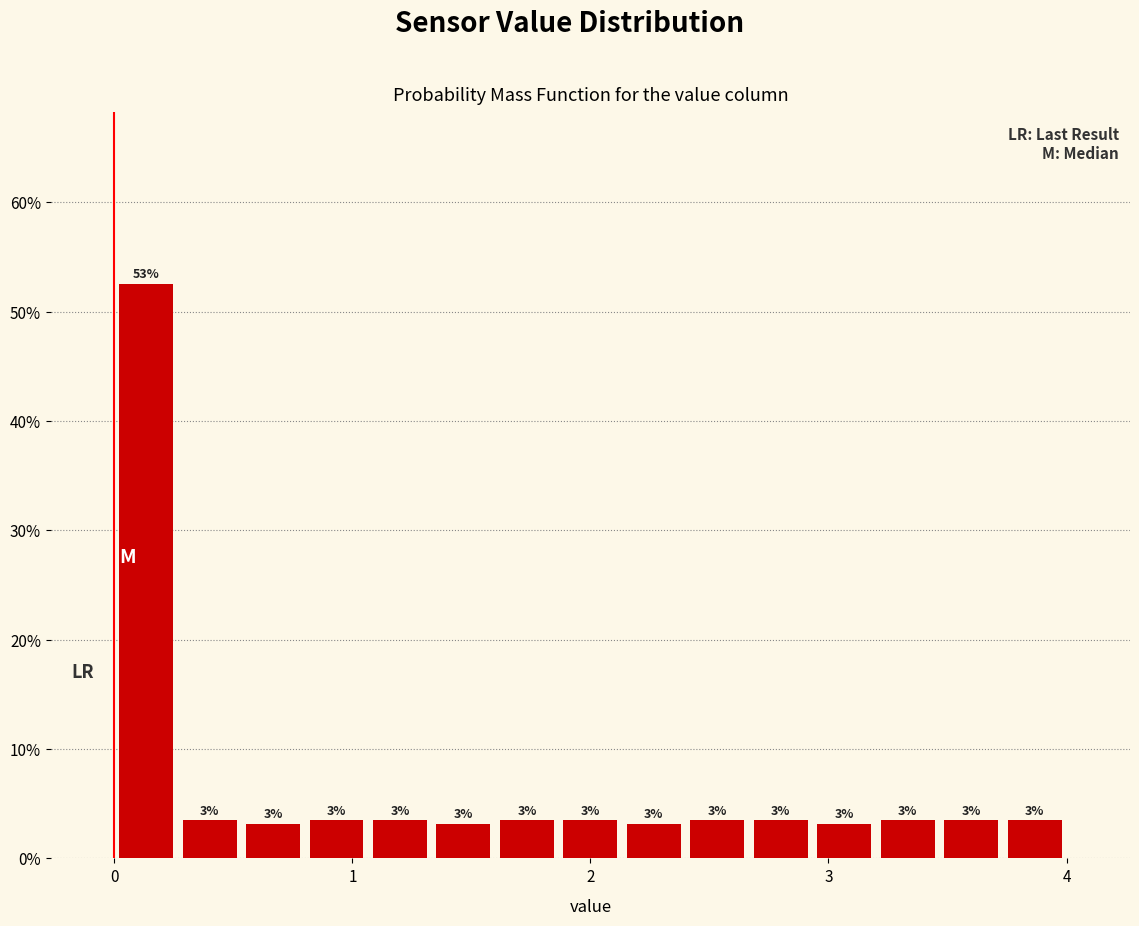

Read against the x-axis, roughly where is the centre of the tallest bar?

0.1